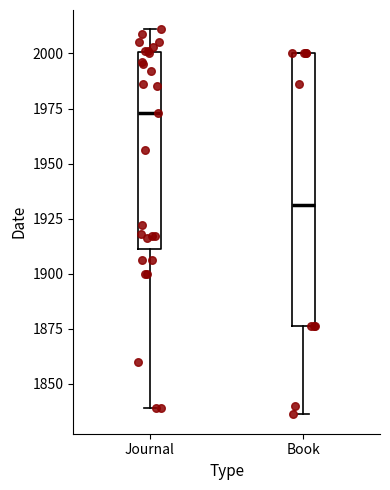

Which box is the tallest, from its lower edge to its upper edge?

Book